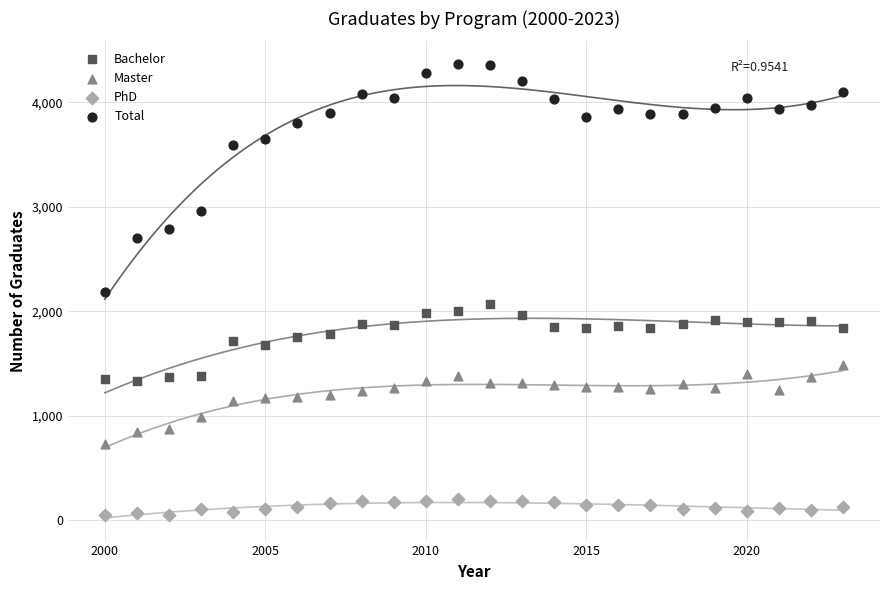

Across all data points, what is the range of X values (max minus min)?

23